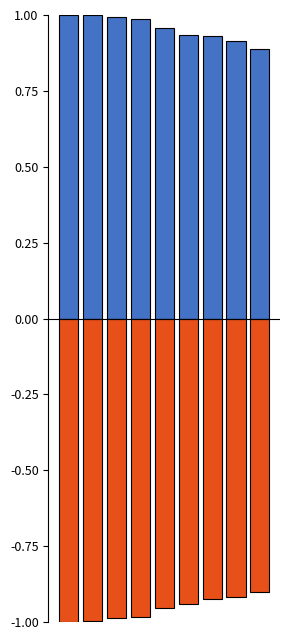

What is the difference between the highest and lowest values at 3?

2.0